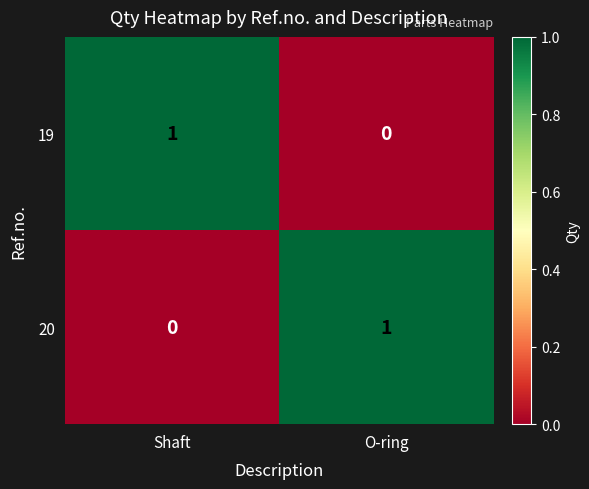

Where is 19 nearest to the value 0?

O-ring